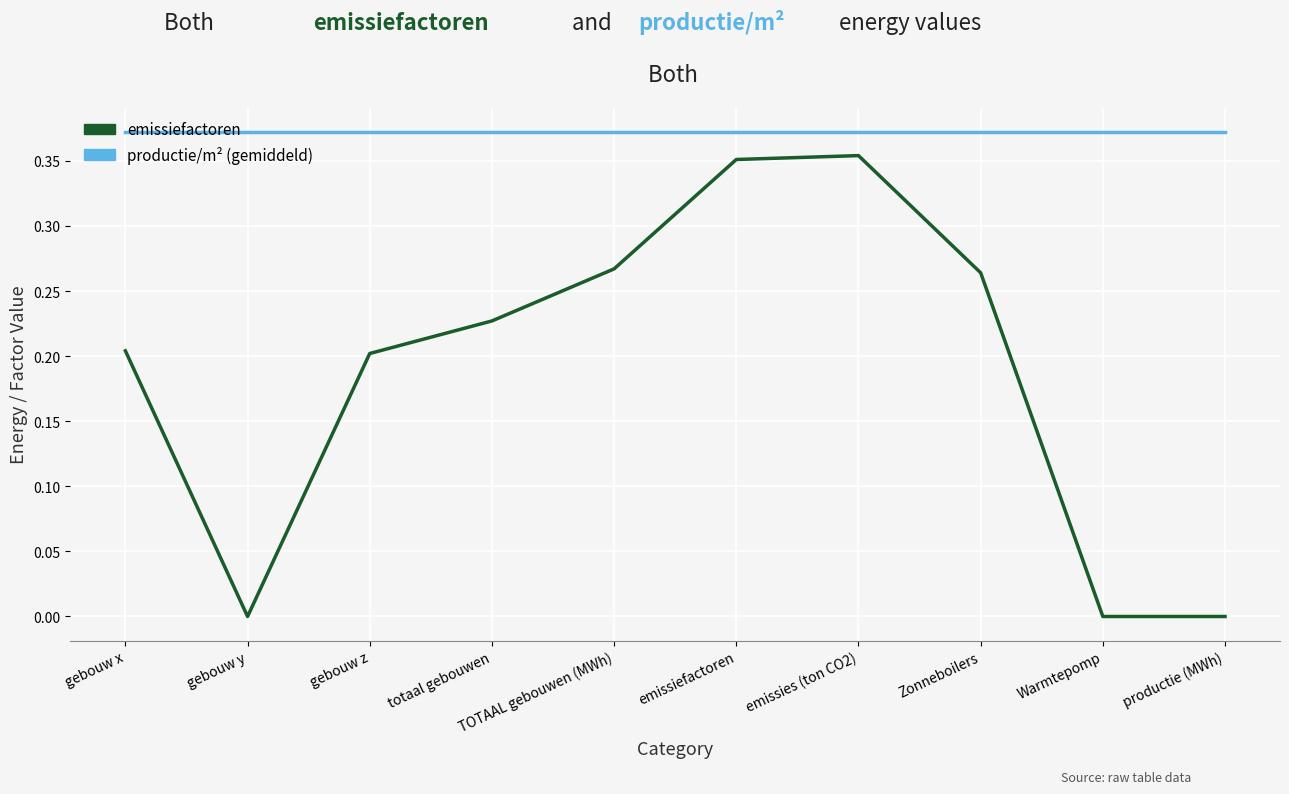

Rank the series at TOTAAL gebouwen (MWh) from lowest to highest value.

emissiefactoren, productie/m² (gemiddeld)